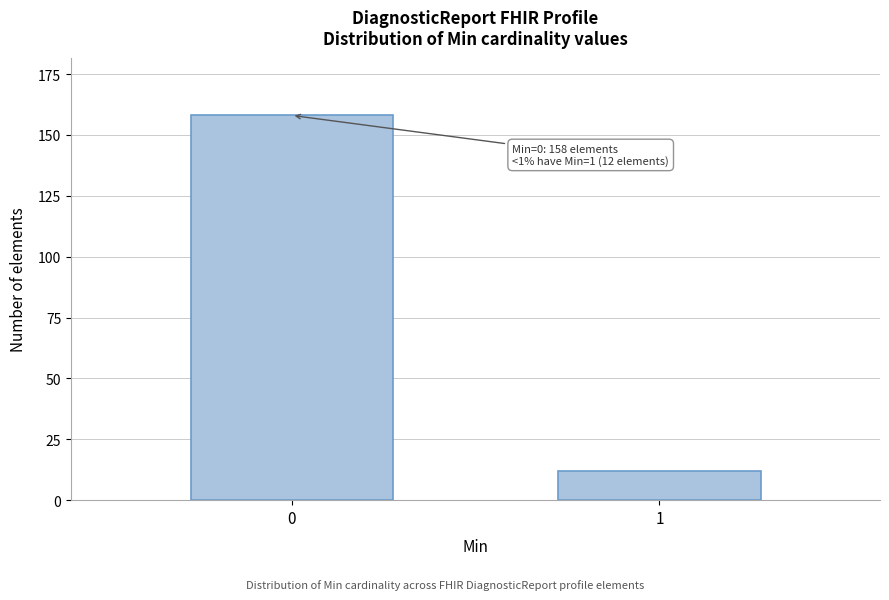

Reading left to right, transcribe all the data shown in this chart.

158	12